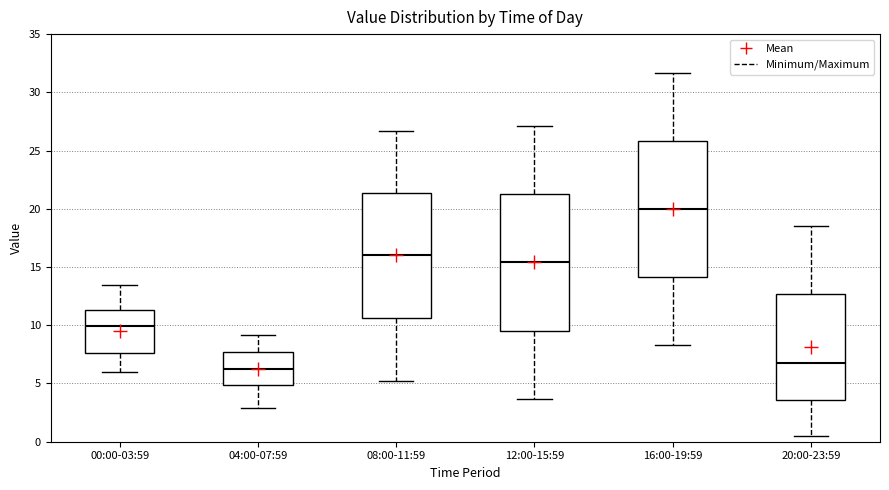

Which box's median line is the lowest?

04:00-07:59